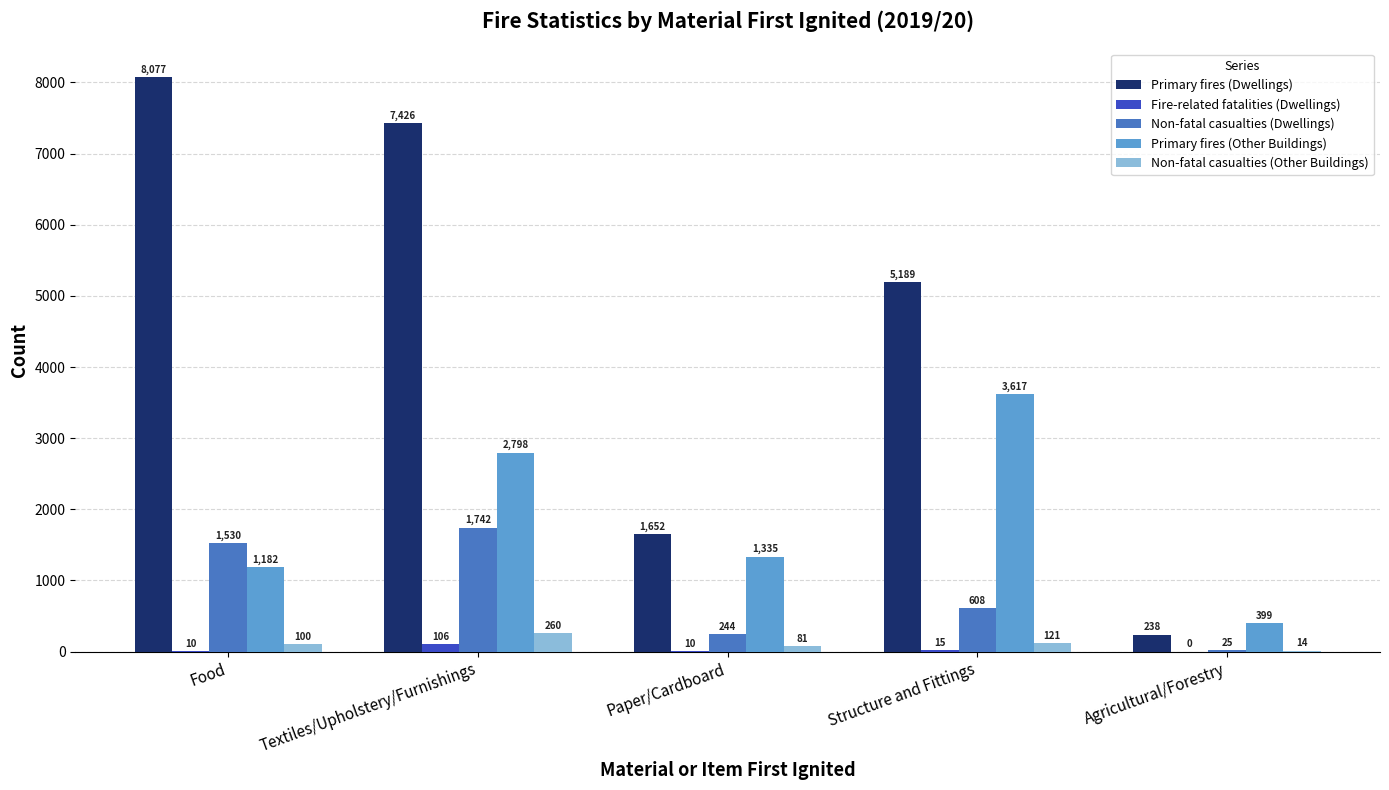

What is the sum of the Fire-related fatalities (Dwellings) values at Agricultural/Forestry and Food?

10